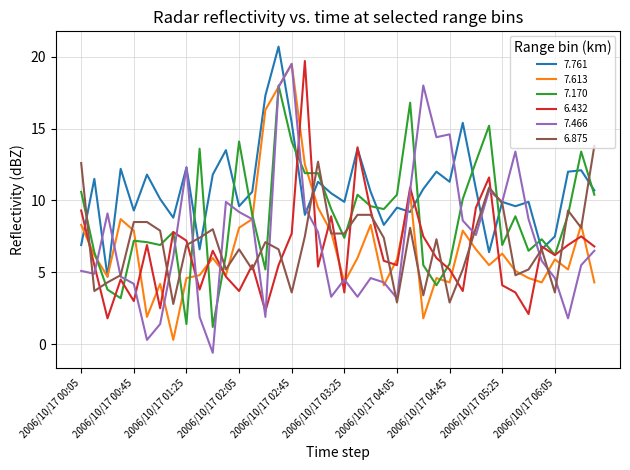

What is the smallest value displayed?

-0.6